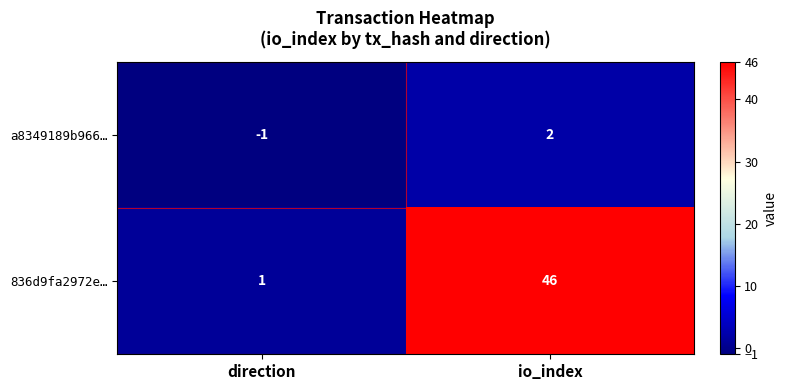

At which label is 836d9fa2972e… closest to 23?

direction